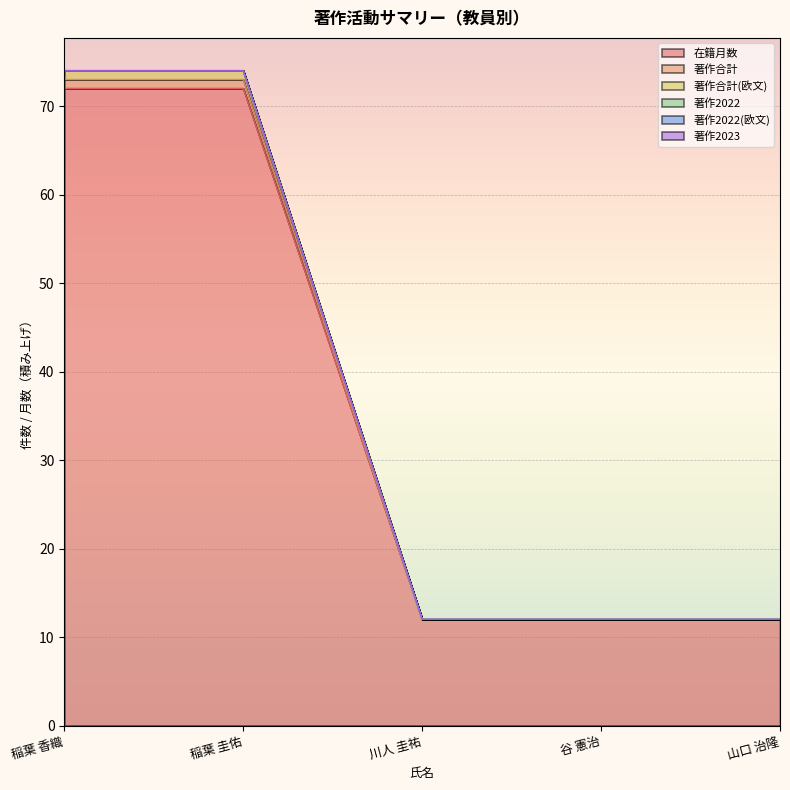

How many lines are shown in the chart?

6